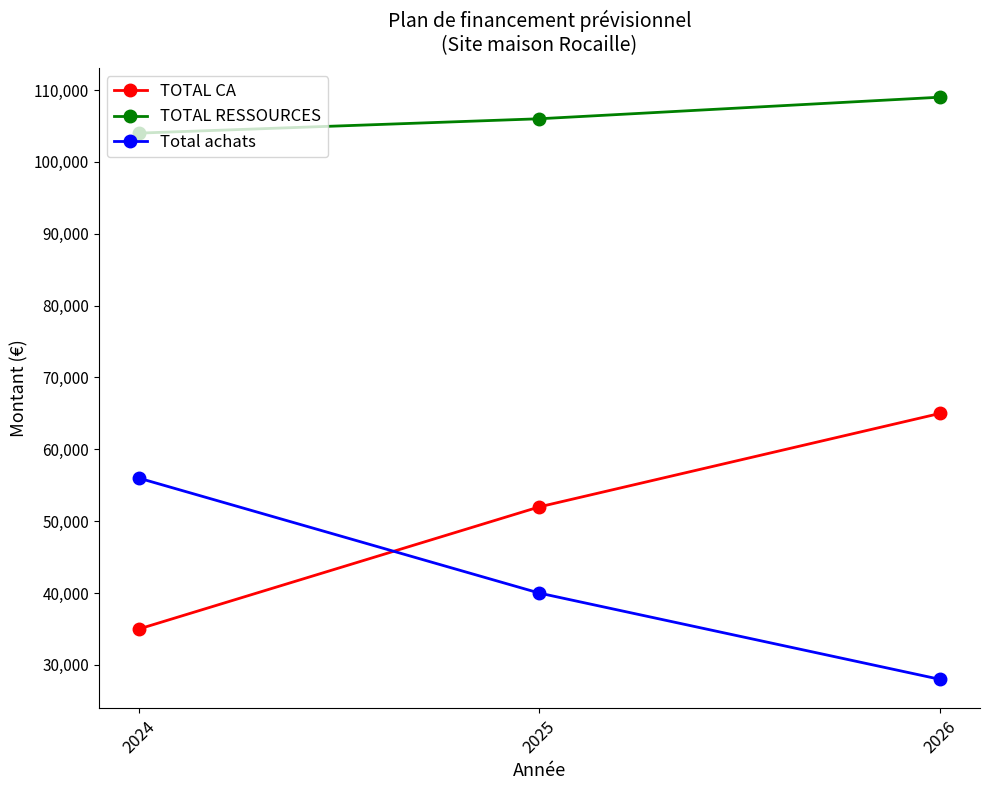

Reading right to left, list all the values displayed in this chart.

TOTAL CA: 65000	52000	35000
TOTAL RESSOURCES: 109000	106000	104000
Total achats: 28000	40000	56000